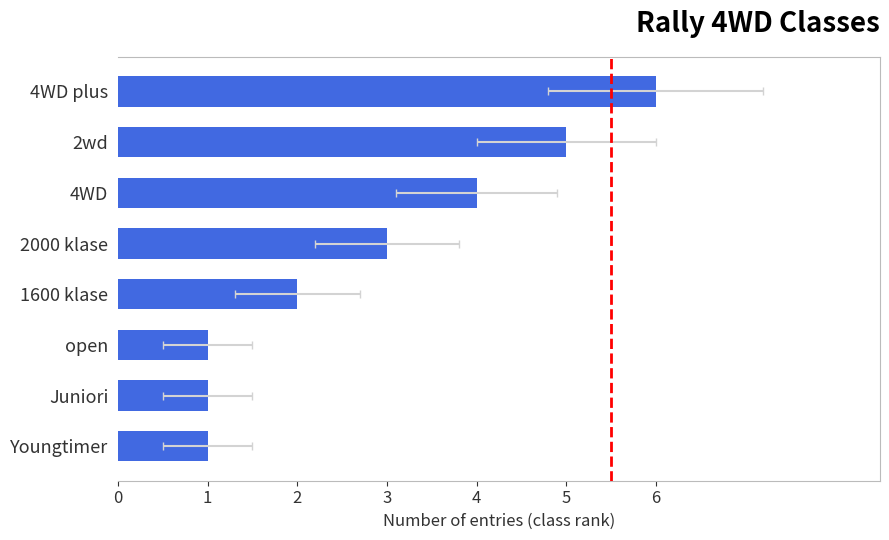

Reading left to right, what are all the values shown in this chart?

6	5	4	3	2	1	1	1